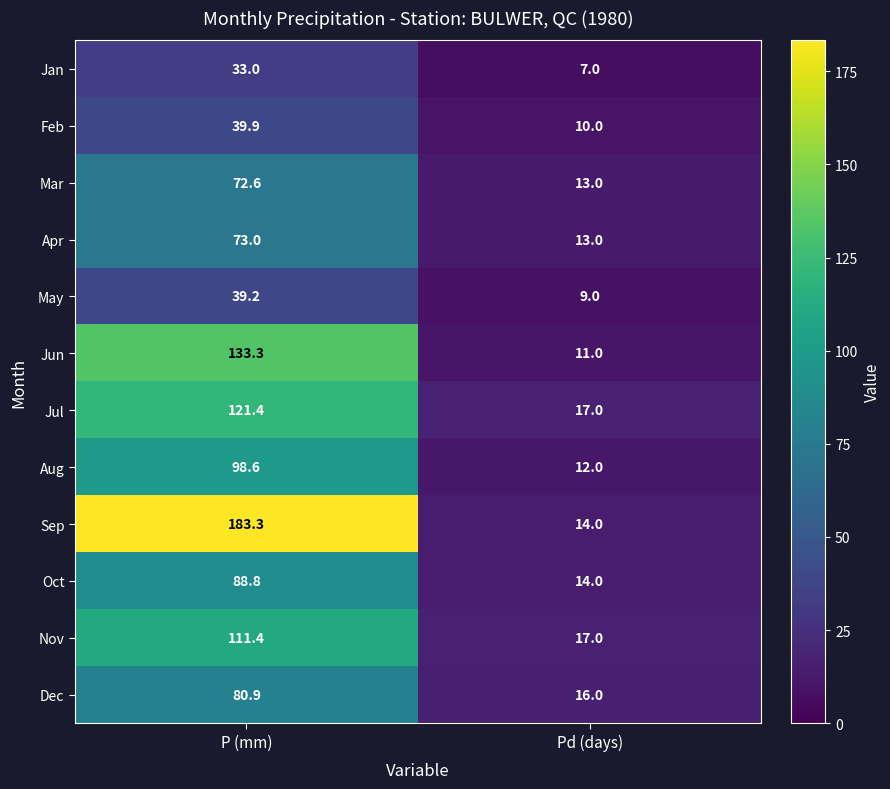

The Dec series shows 28.0 at Pd (days). True or false?

False